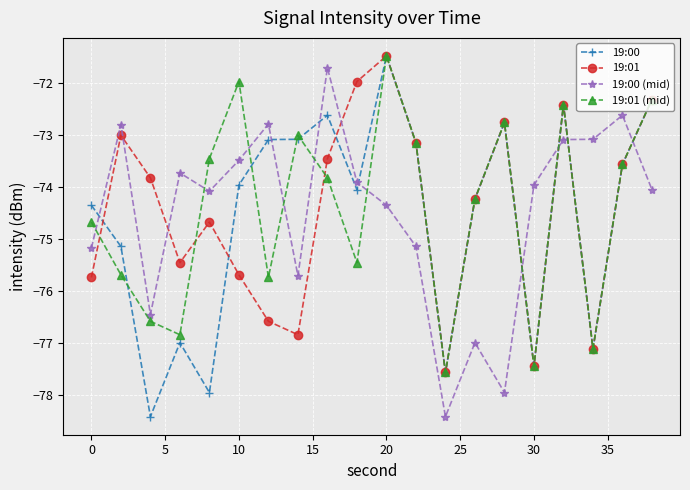

How many series are shown in this chart?

4